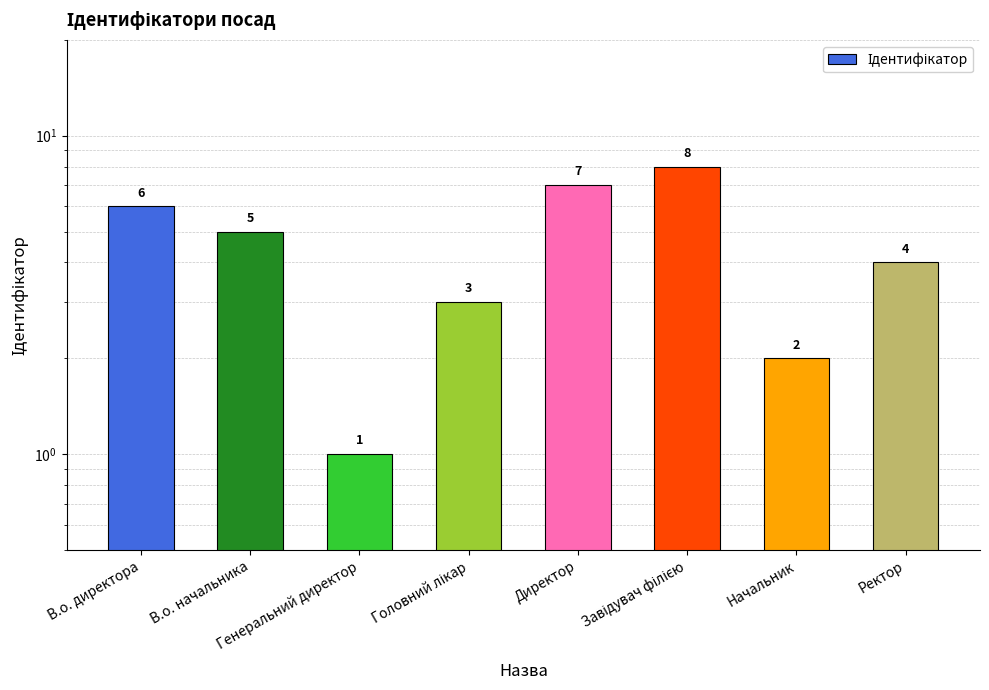

What is the value of the 1st bar from the left?

6